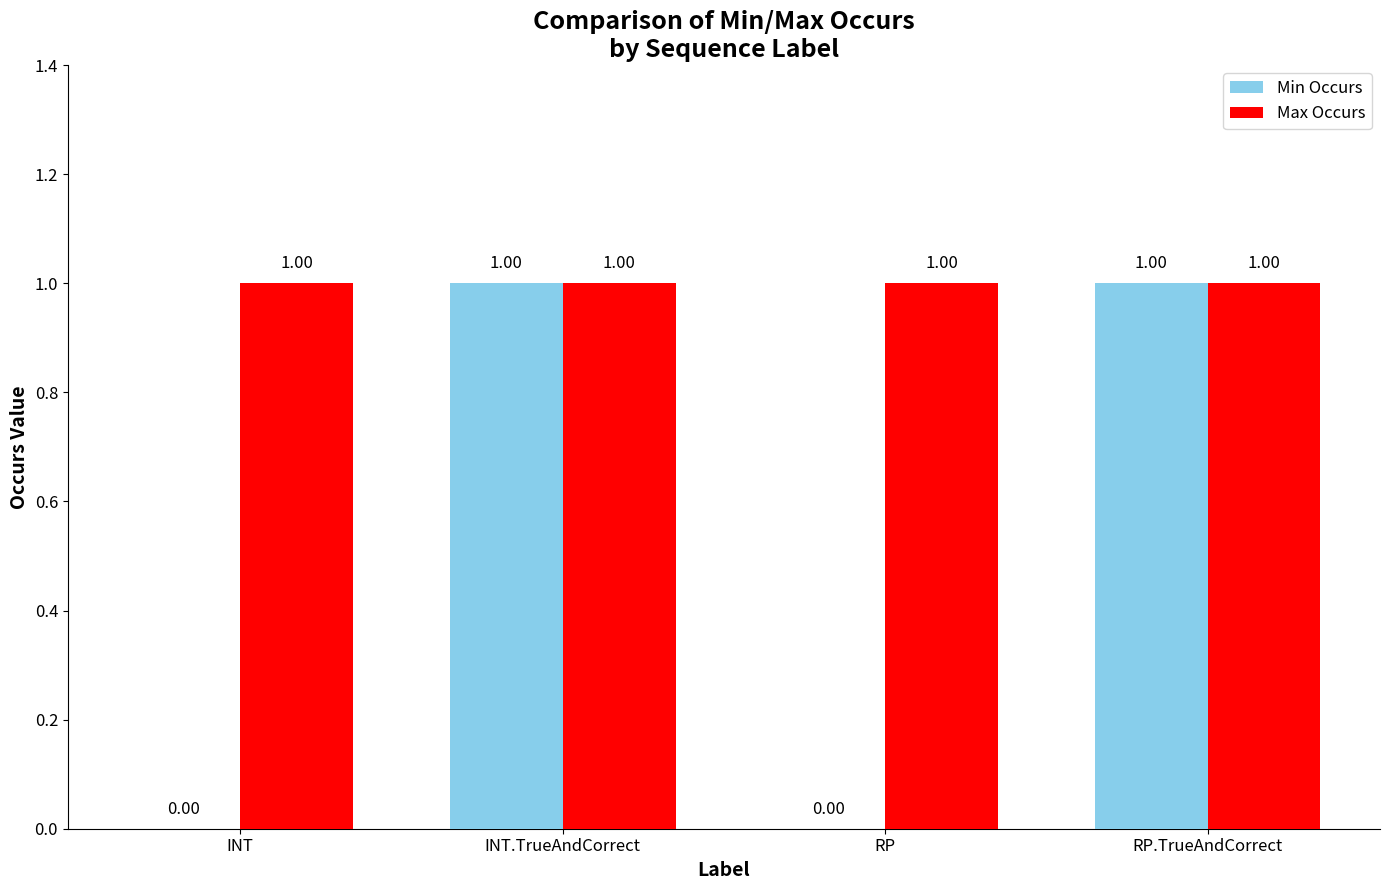

Reading left to right, what are all the values shown in this chart?

Min Occurs: 0	1	0	1
Max Occurs: 1	1	1	1